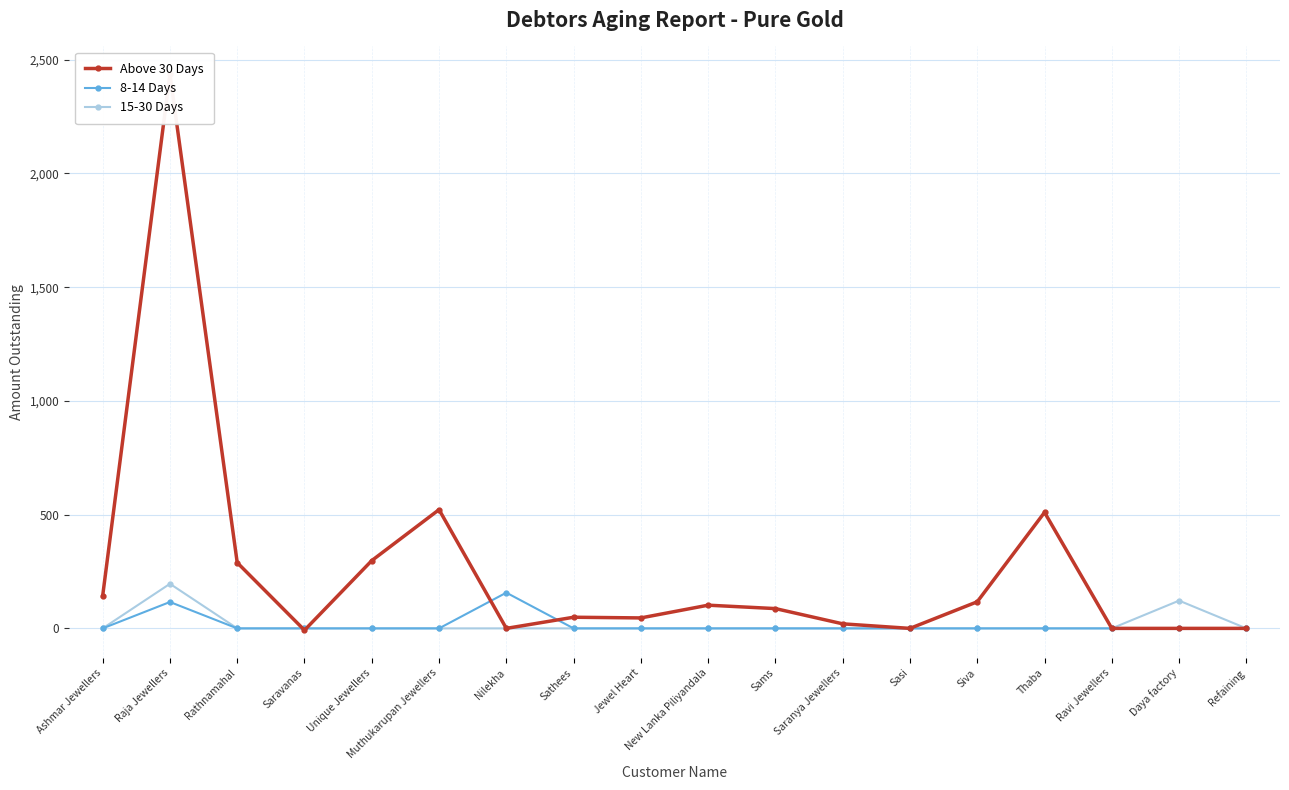

What is the average value of the Above 30 Days series?

256